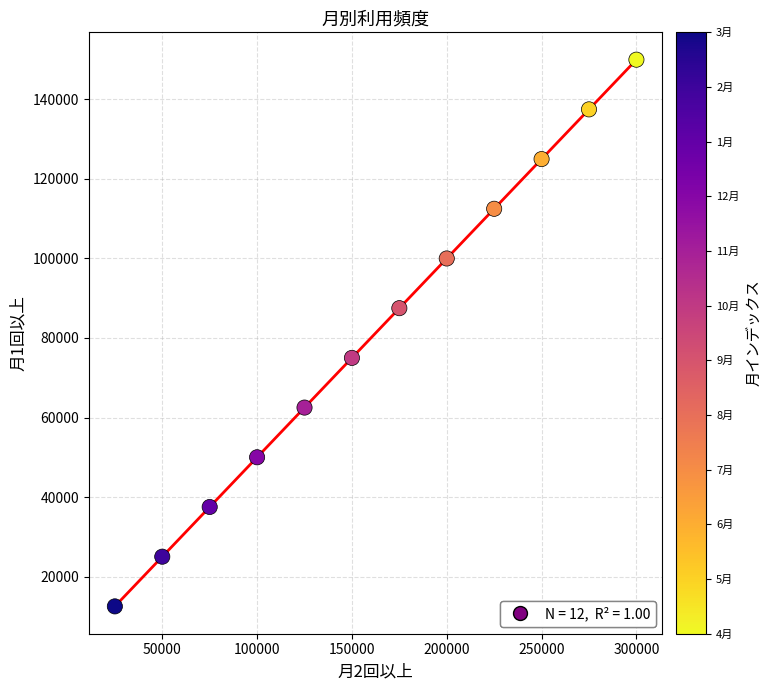

What is the average X value?

162500